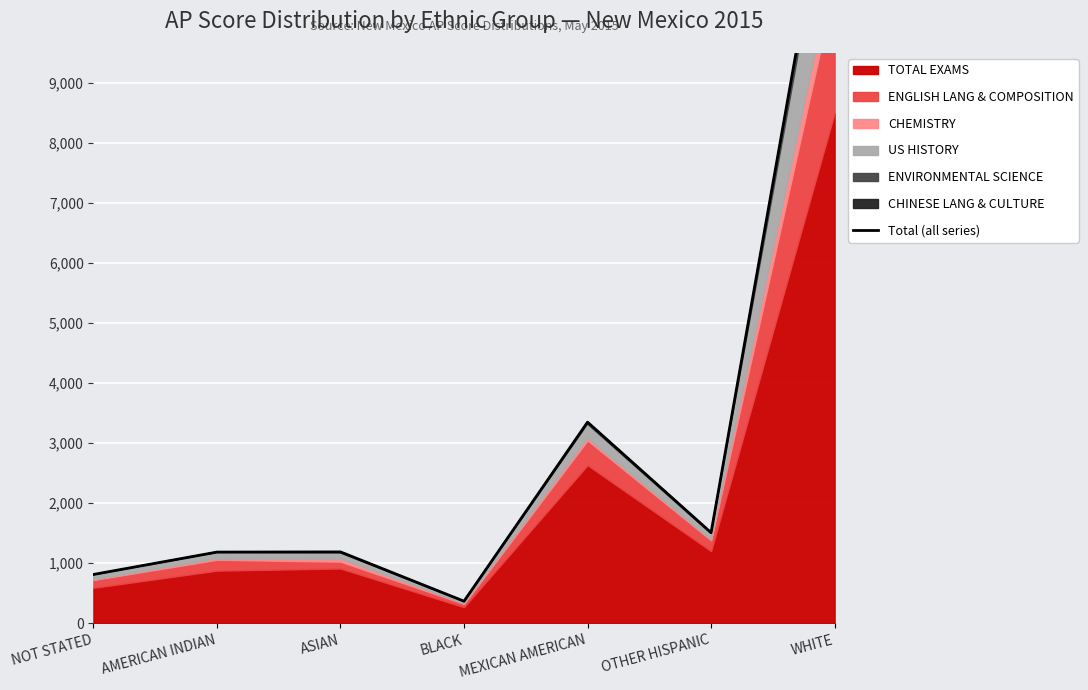

How many lines are shown in the chart?

1